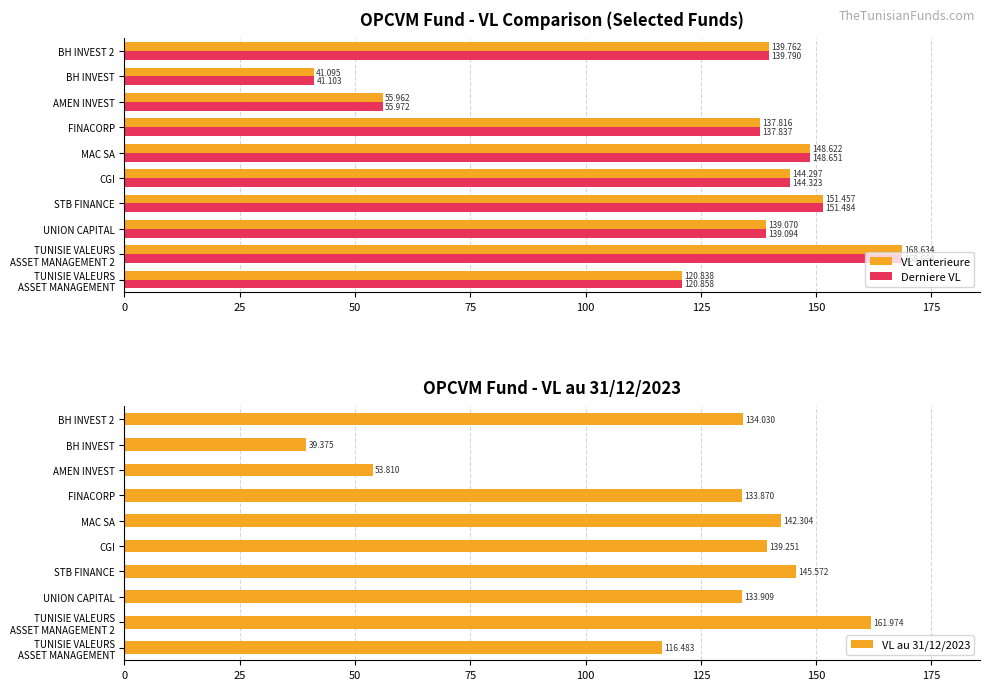

What is the difference between the maximum and second lowest values in the VL au 31/12/2023 series?

108.2